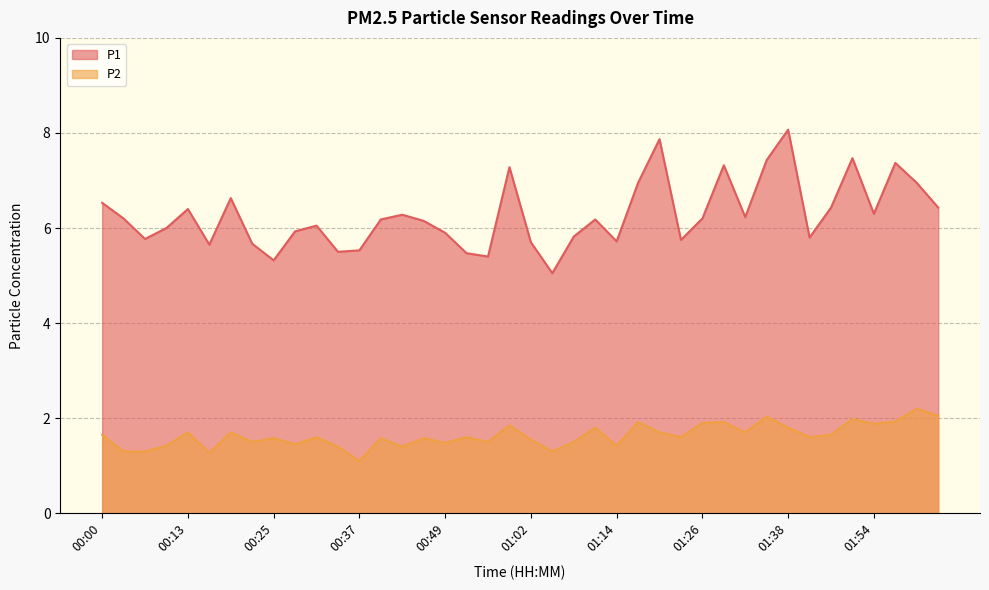

The P1 series shows 7.5 at 01:23. True or false?

False